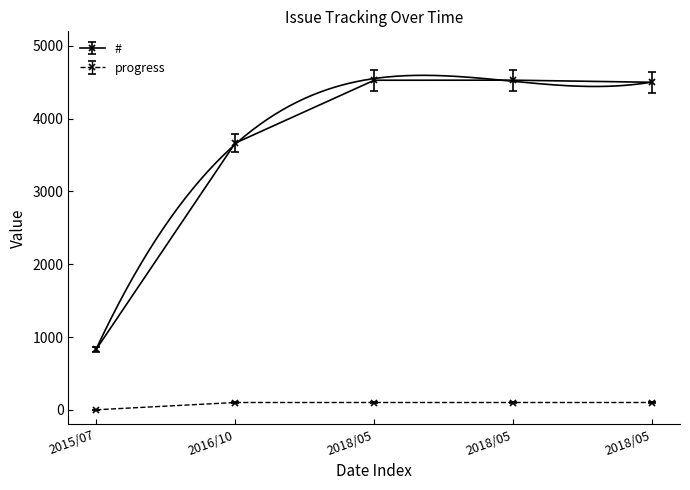

What are all the series names shown in the legend?

#, progress